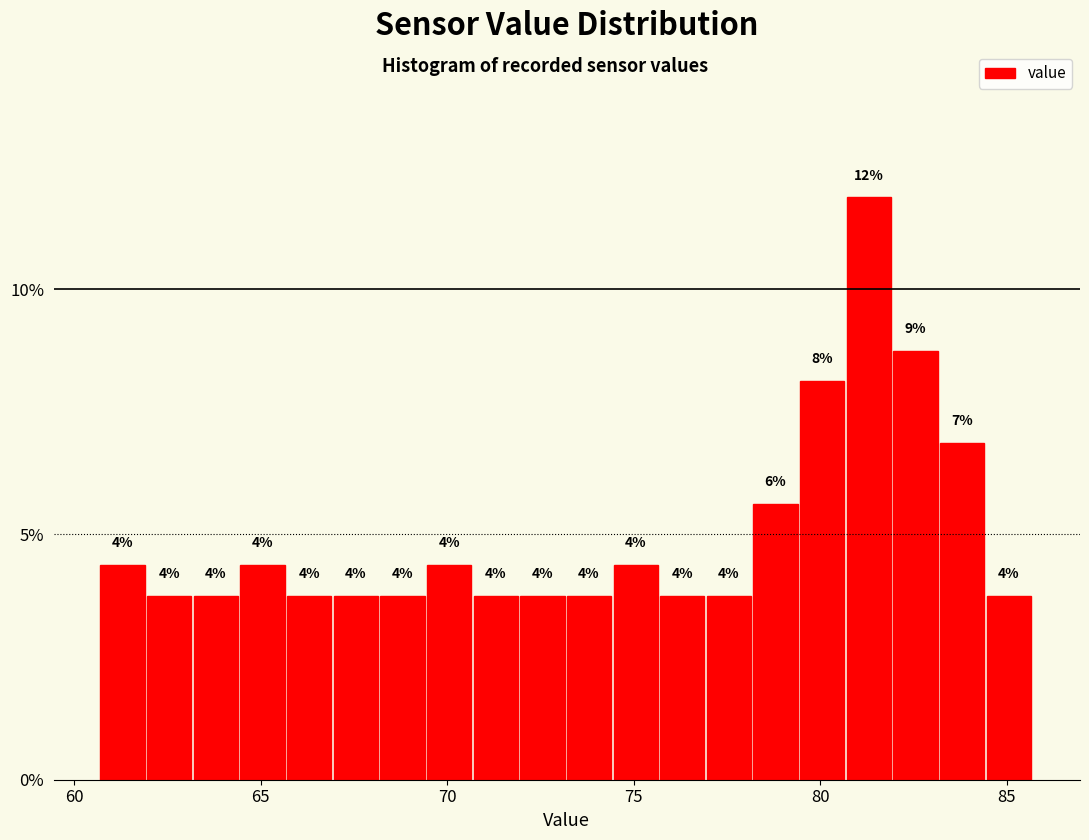

Around what value on the x-axis is the tallest bar? Give the approximate position of its centre, as read against the axis.

81.5